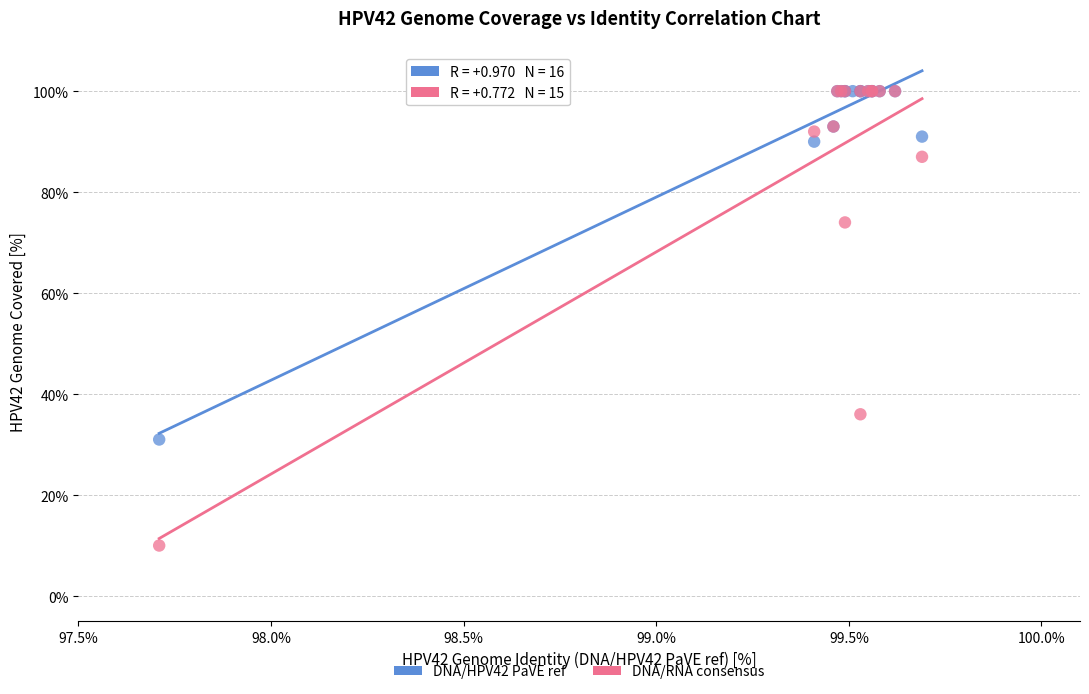

Which series contains the lowest Y value?

DNA/RNA consensus